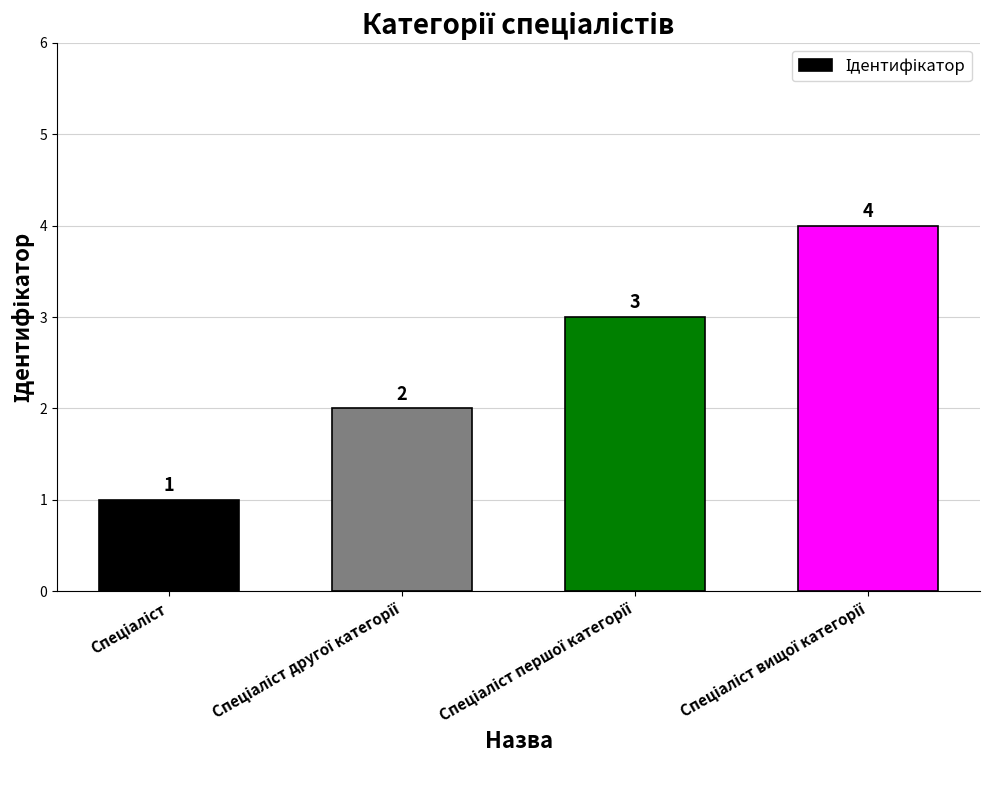

Reading left to right, what are all the values shown in this chart?

1	2	3	4